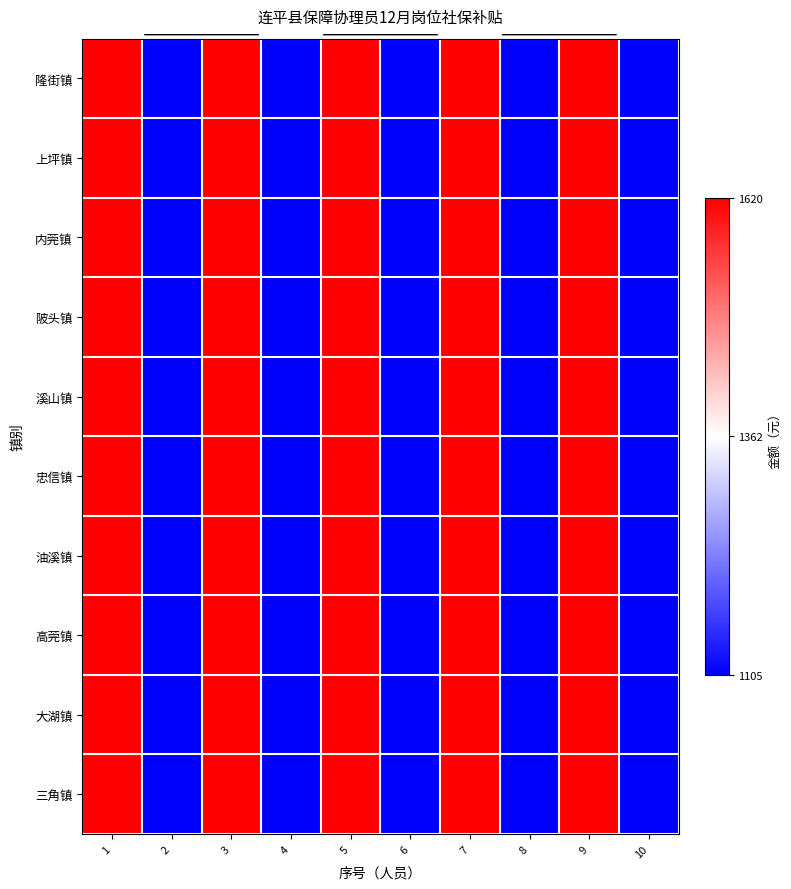

Reading left to right, list all the values displayed in this chart.

隆街镇: 1=1	2=0	3=1	4=0	5=1	6=0	7=1	8=0	9=1	10=0
上坪镇: 1=1	2=0	3=1	4=0	5=1	6=0	7=1	8=0	9=1	10=0
内莞镇: 1=1	2=0	3=1	4=0	5=1	6=0	7=1	8=0	9=1	10=0
陂头镇: 1=1	2=0	3=1	4=0	5=1	6=0	7=1	8=0	9=1	10=0
溪山镇: 1=1	2=0	3=1	4=0	5=1	6=0	7=1	8=0	9=1	10=0
忠信镇: 1=1	2=0	3=1	4=0	5=1	6=0	7=1	8=0	9=1	10=0
油溪镇: 1=1	2=0	3=1	4=0	5=1	6=0	7=1	8=0	9=1	10=0
高莞镇: 1=1	2=0	3=1	4=0	5=1	6=0	7=1	8=0	9=1	10=0
大湖镇: 1=1	2=0	3=1	4=0	5=1	6=0	7=1	8=0	9=1	10=0
三角镇: 1=1	2=0	3=1	4=0	5=1	6=0	7=1	8=0	9=1	10=0